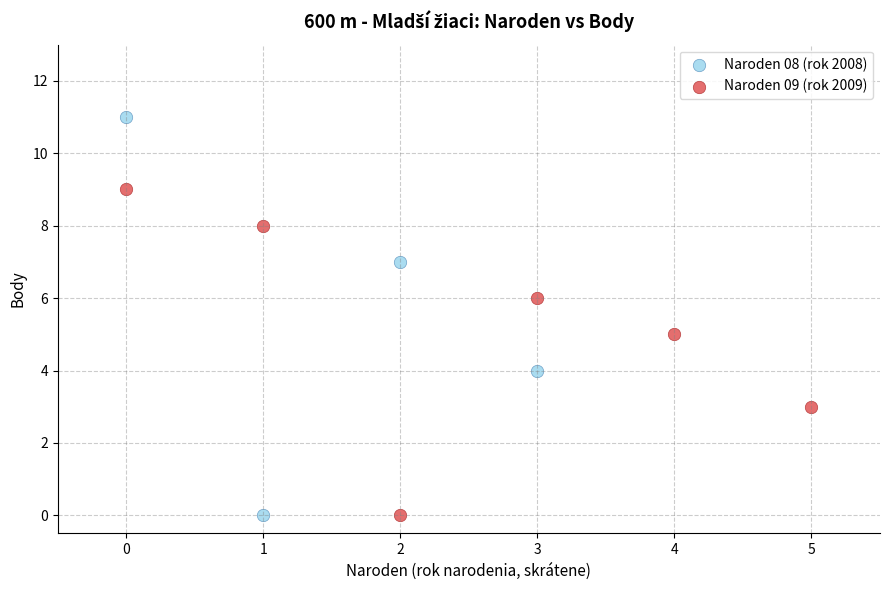

Which series contains the highest Y value?

Naroden 08 (rok 2008)